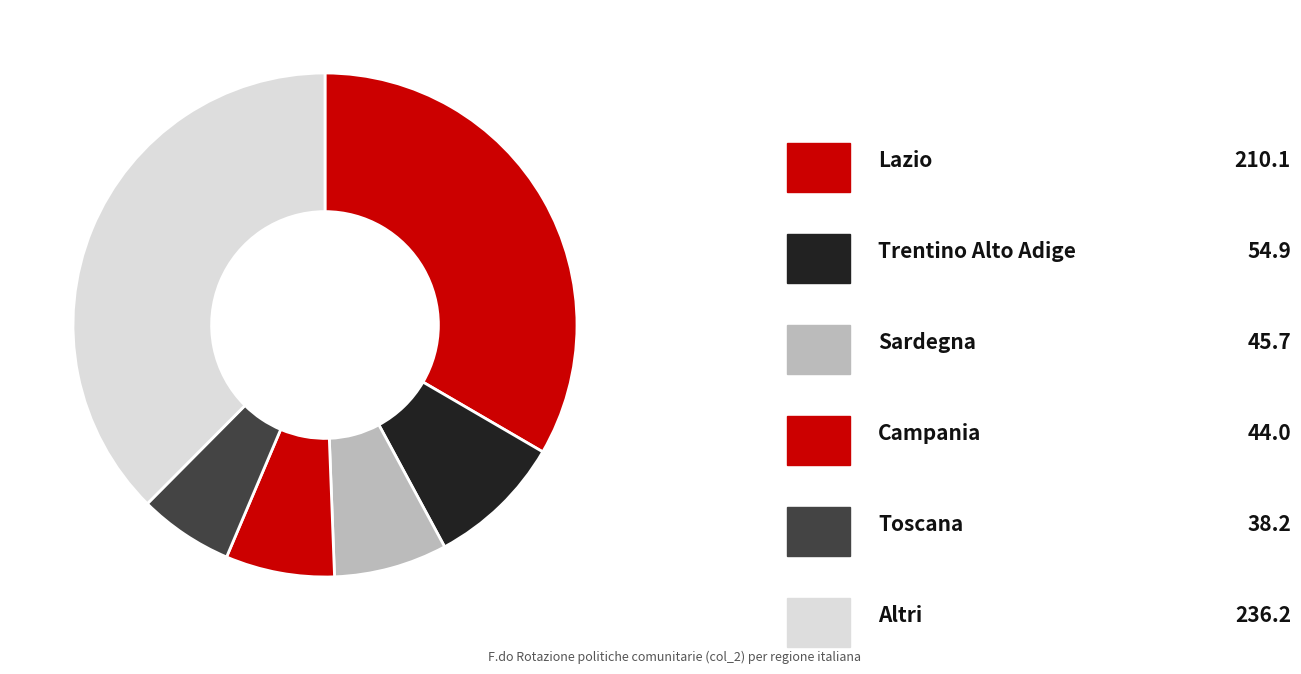

Does any single category account for the majority?

No